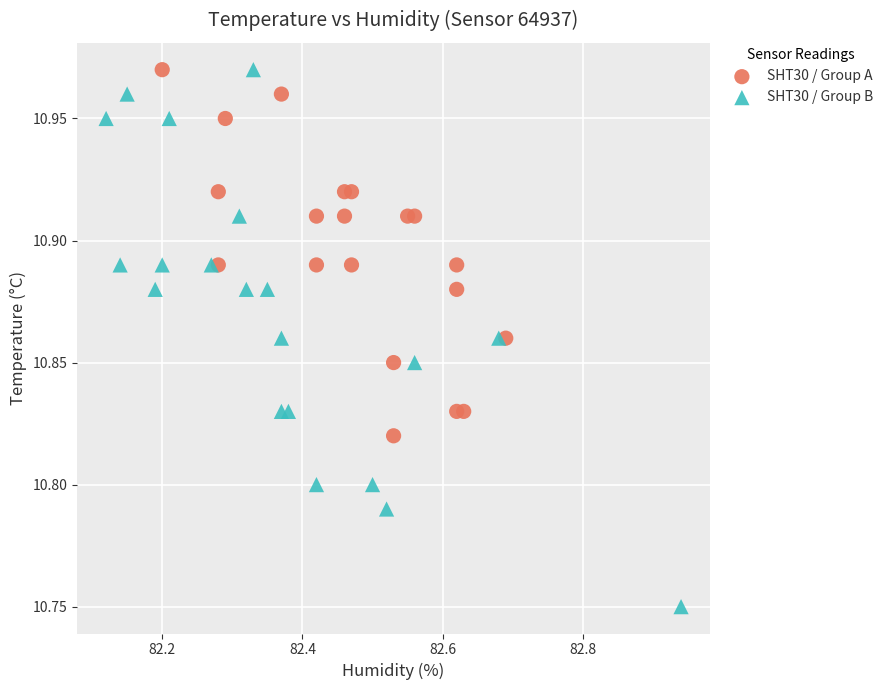

Which series reaches the minimum Y coordinate?

SHT30 / Group B